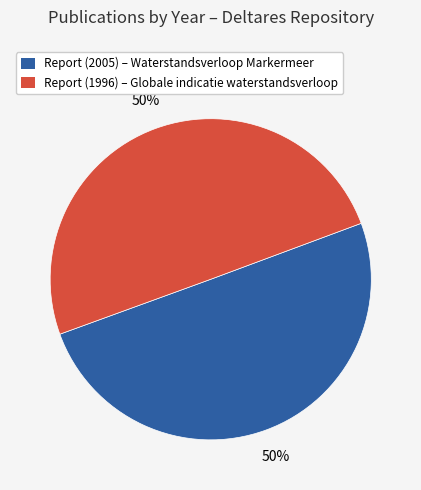

To the nearest percent, what is the average slice percentage?

50%